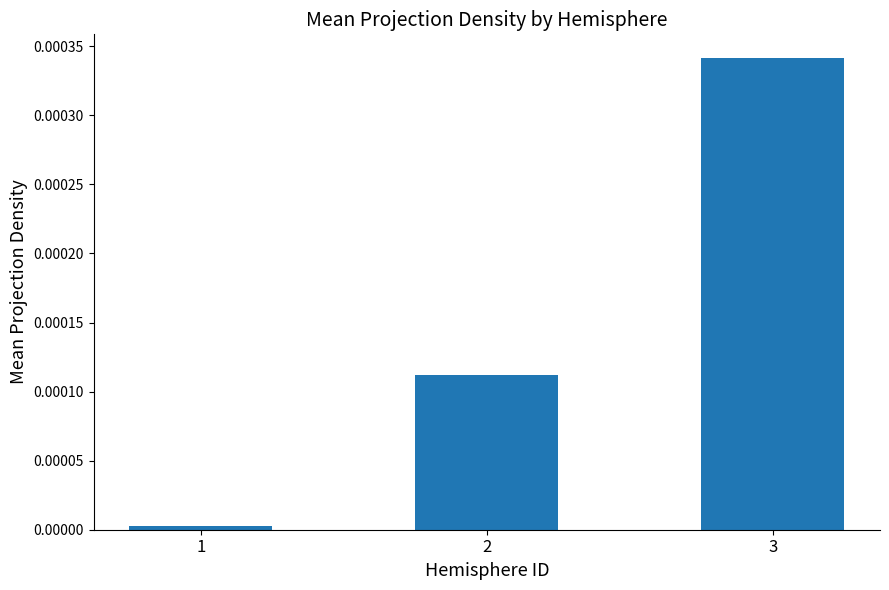

How many data points does each series have?

3